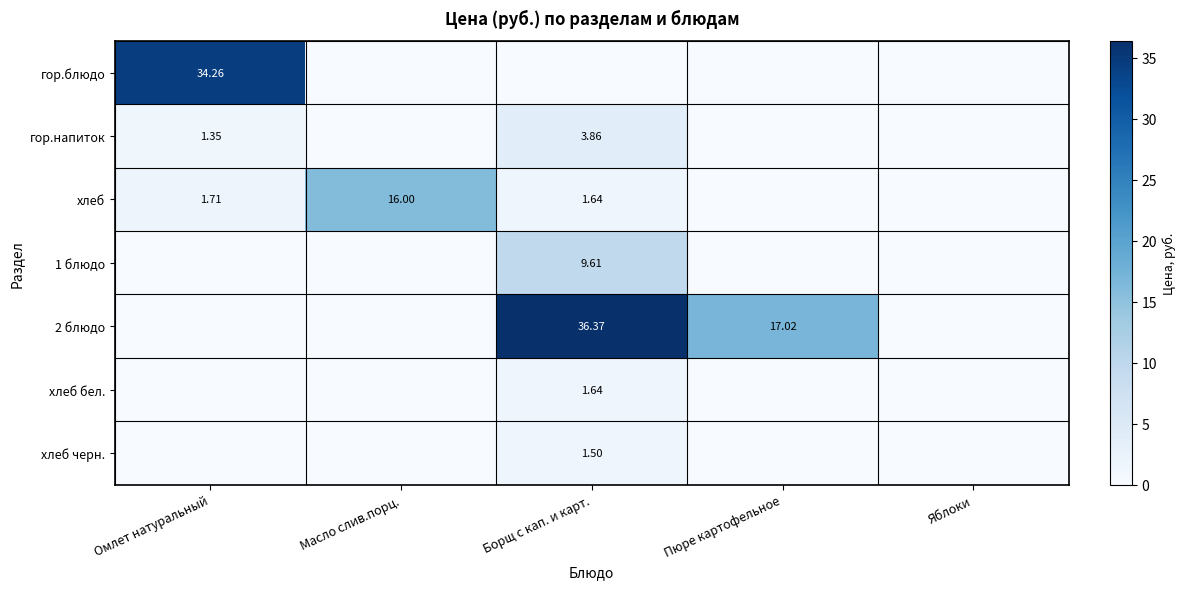

What is the sum of the хлеб бел. values at Борщ с кап. и карт. and Омлет натуральный?

1.6